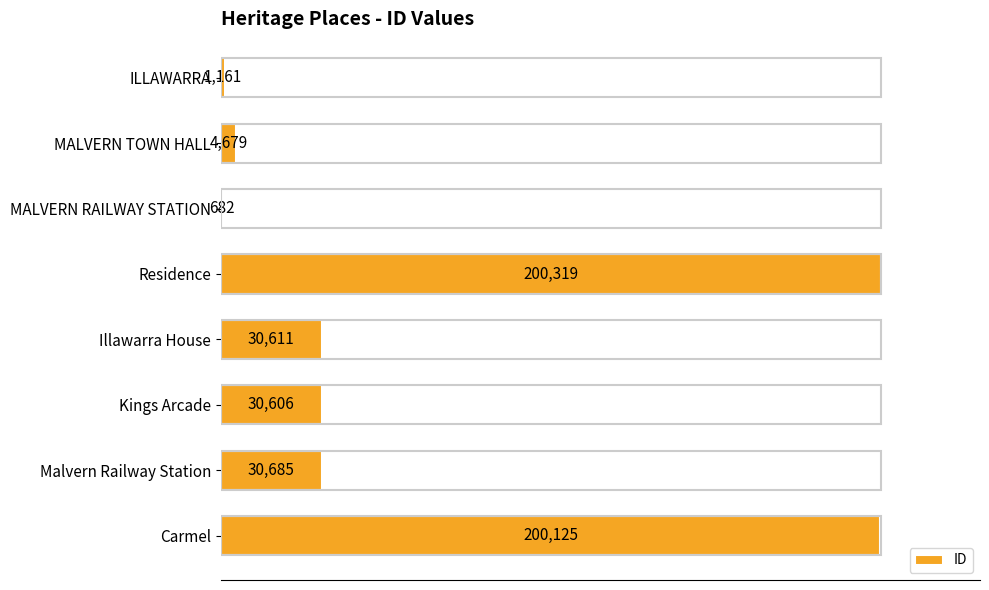

Is it true that the value at Malvern Railway Station is 50542?

False